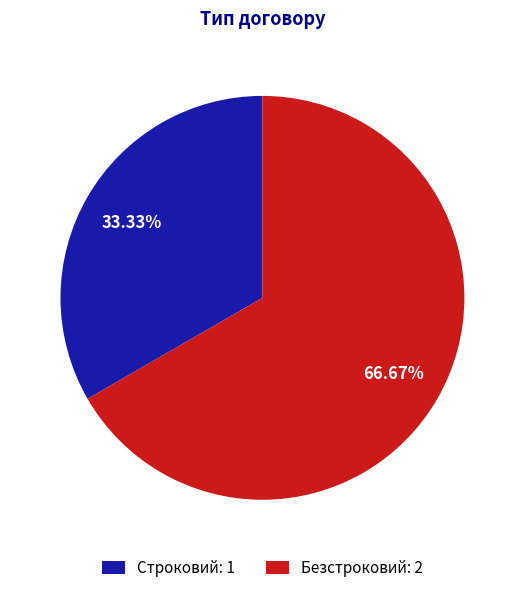

True or false: Строковий accounts for 21% of the total.

False